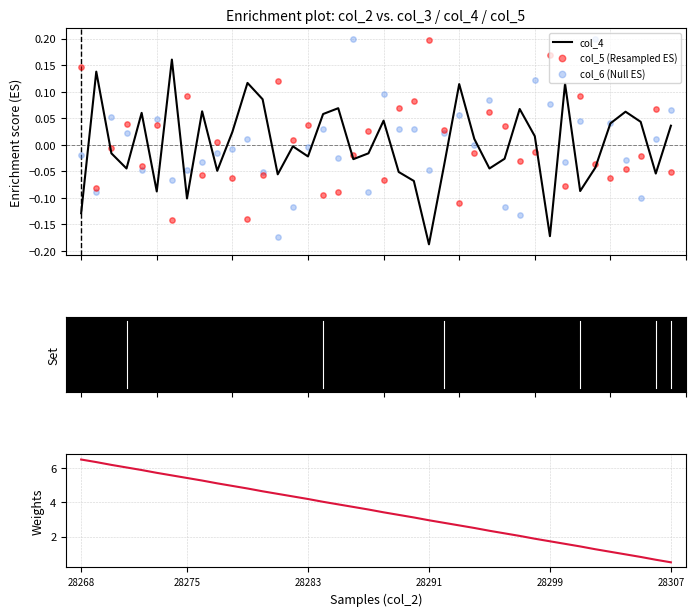

What is the total value across all series at 28268?

6.5